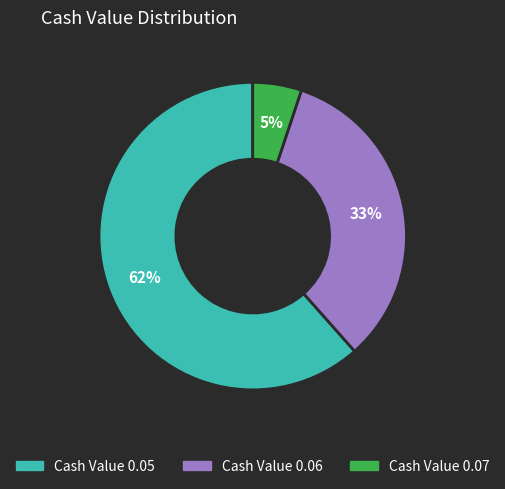

To the nearest percent, what is the average slice percentage?

33%